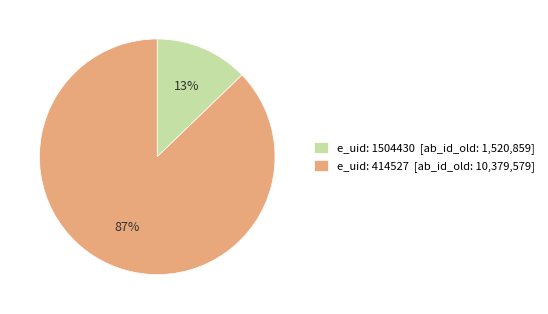

Which slice is the largest?

e_uid: 414527 [ab_id_old: 10,379,579]